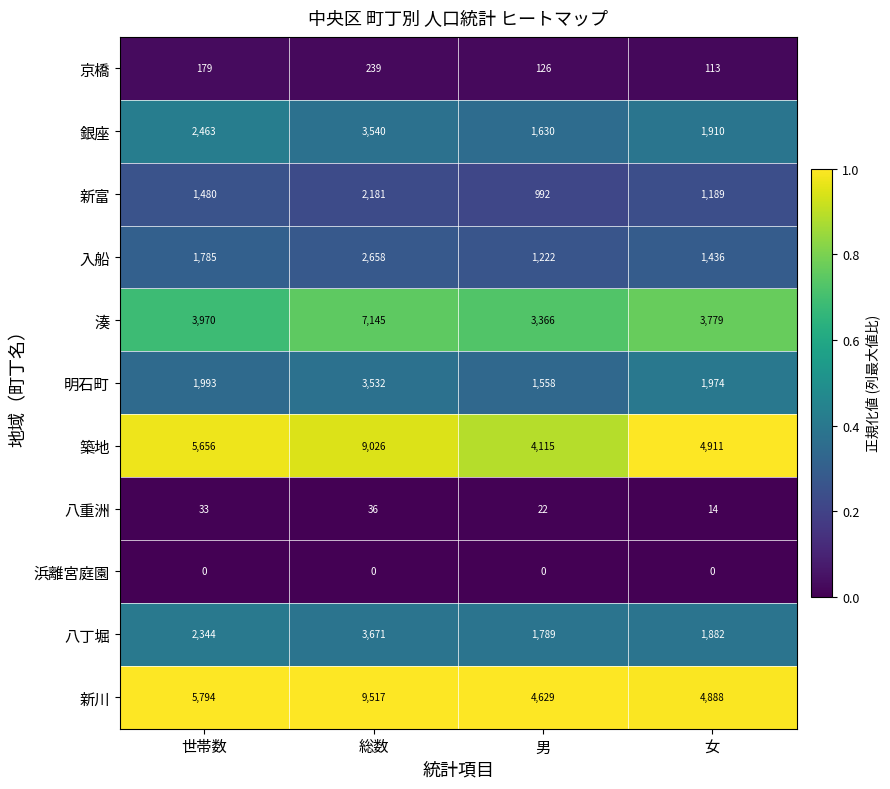

Is it true that 新川 equals 5794 at 世帯数?

True